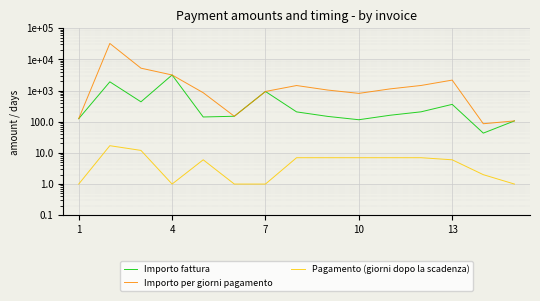

True or false: Importo per giorni pagamento has more than 1 interior local peaks.

True